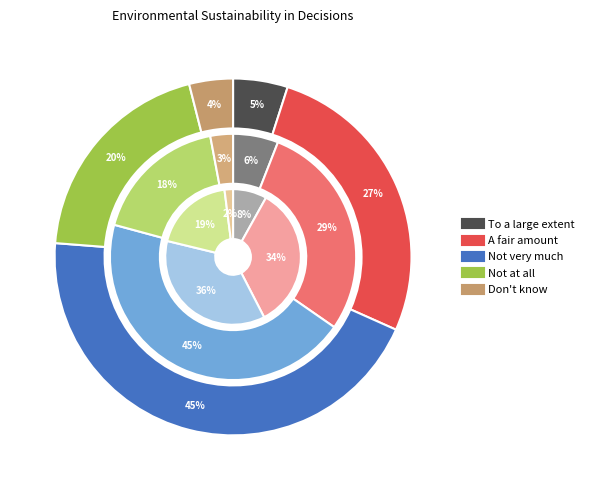

To the nearest percent, what percentage of the pie is Don't know?

3%